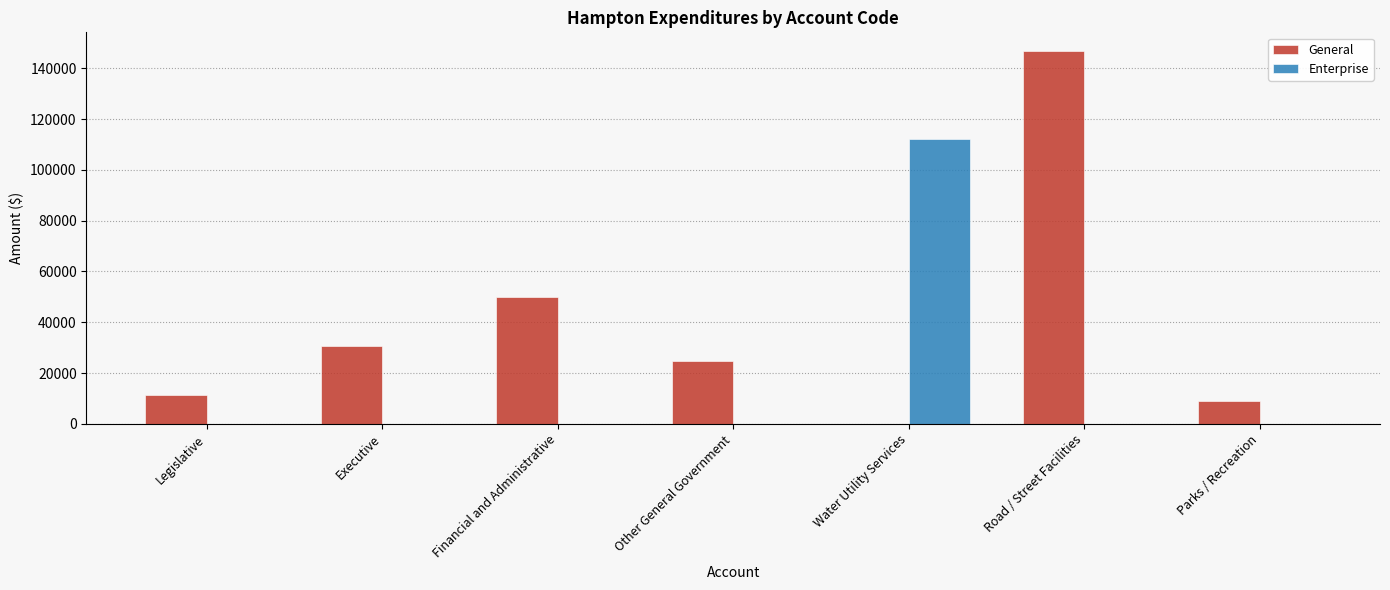

What are all the series names shown in the legend?

General, Enterprise